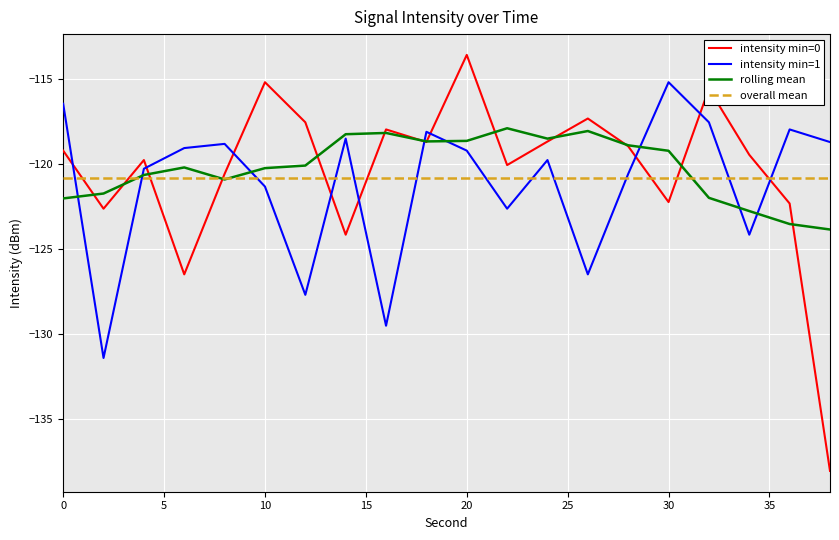

After their last crossing, which series has the higher values: rolling mean or intensity min=0?

rolling mean